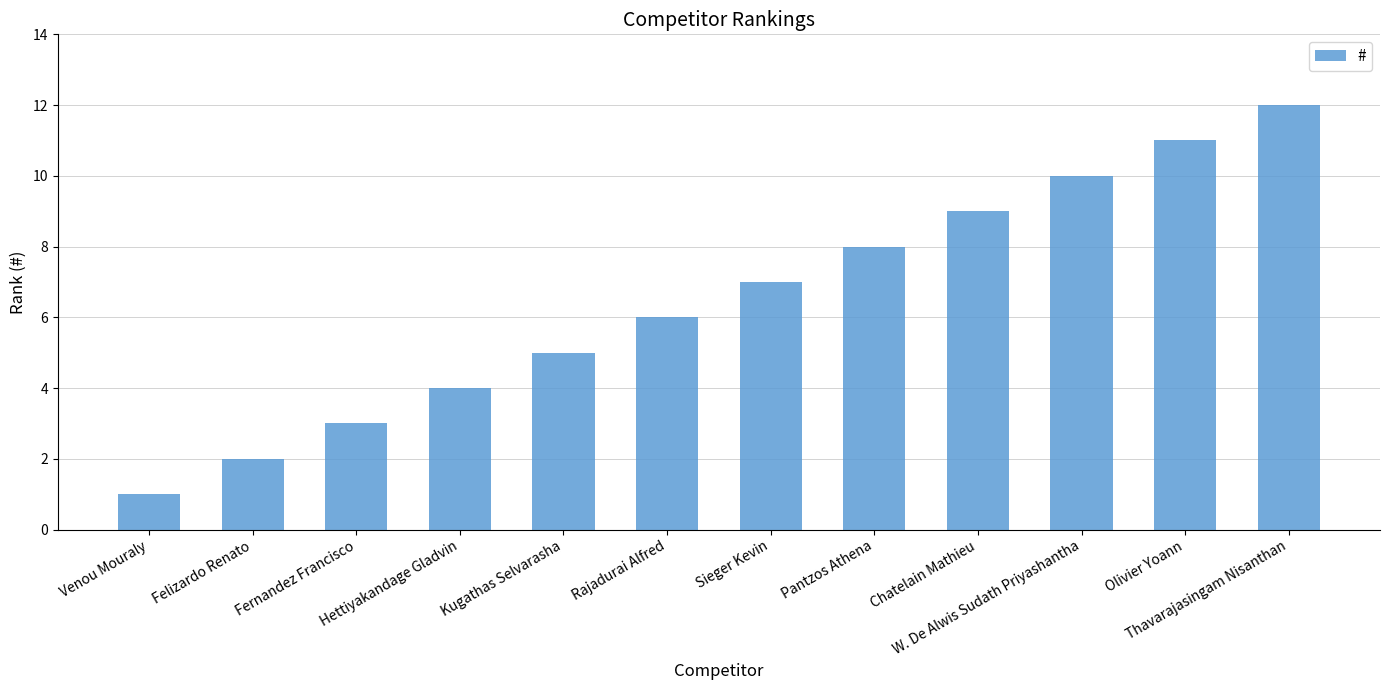

What is the maximum value shown in the chart?

12